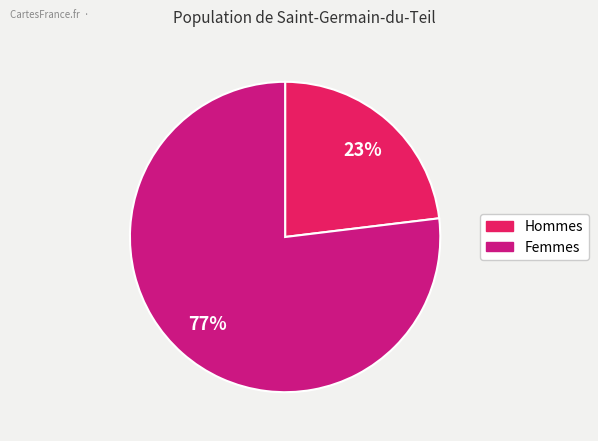

To the nearest percent, what is the difference between the largest and smallest slice percentages?

54%